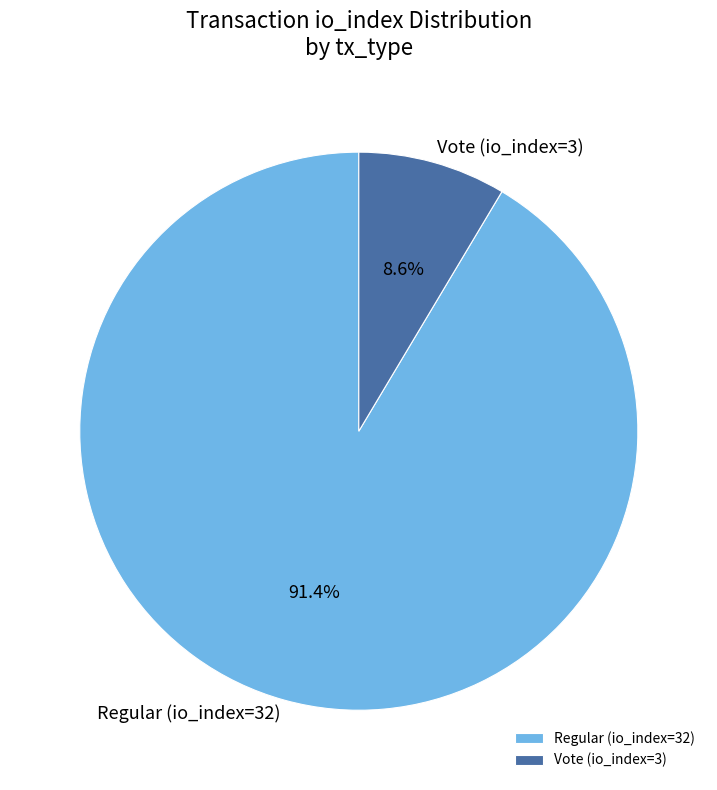

Count the number of slices in the pie.

2